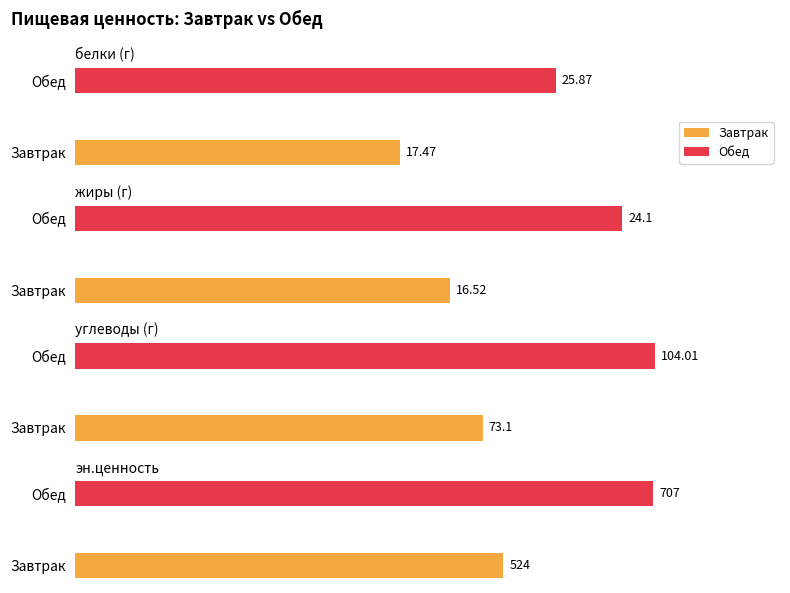

What is the average value of the жиры series?

20.3